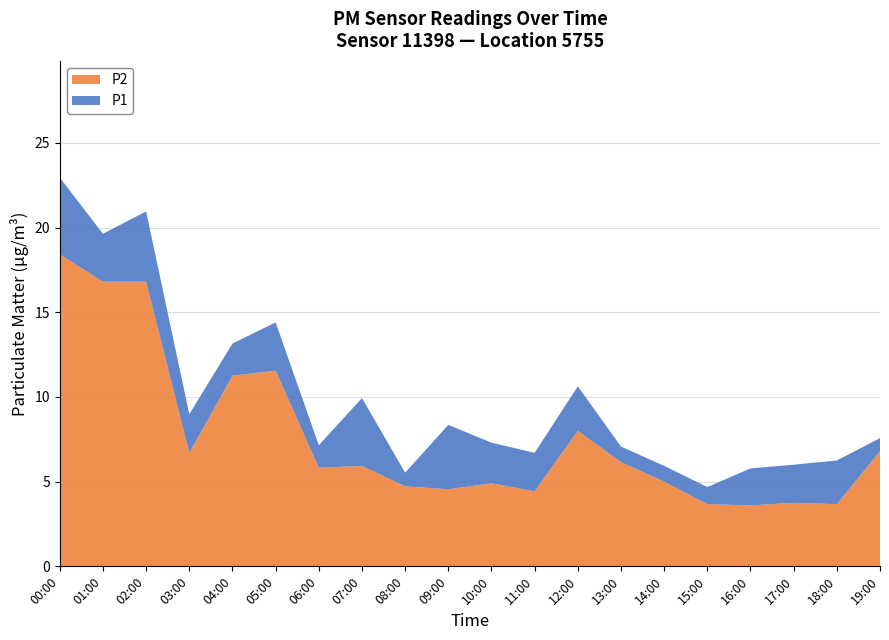

Reading right to left, what are all the values shown in this chart?

P1: 7.6	6.2	6.0	5.8	4.7	5.9	7.1	10.6	6.7	7.3	8.3	5.5	9.9	7.2	14.4	13.2	9.0	20.9	19.6	22.9
P2: 6.8	3.7	3.8	3.6	3.7	5.0	6.2	8.0	4.4	4.9	4.5	4.7	5.9	5.8	11.6	11.2	6.7	16.8	16.8	18.4